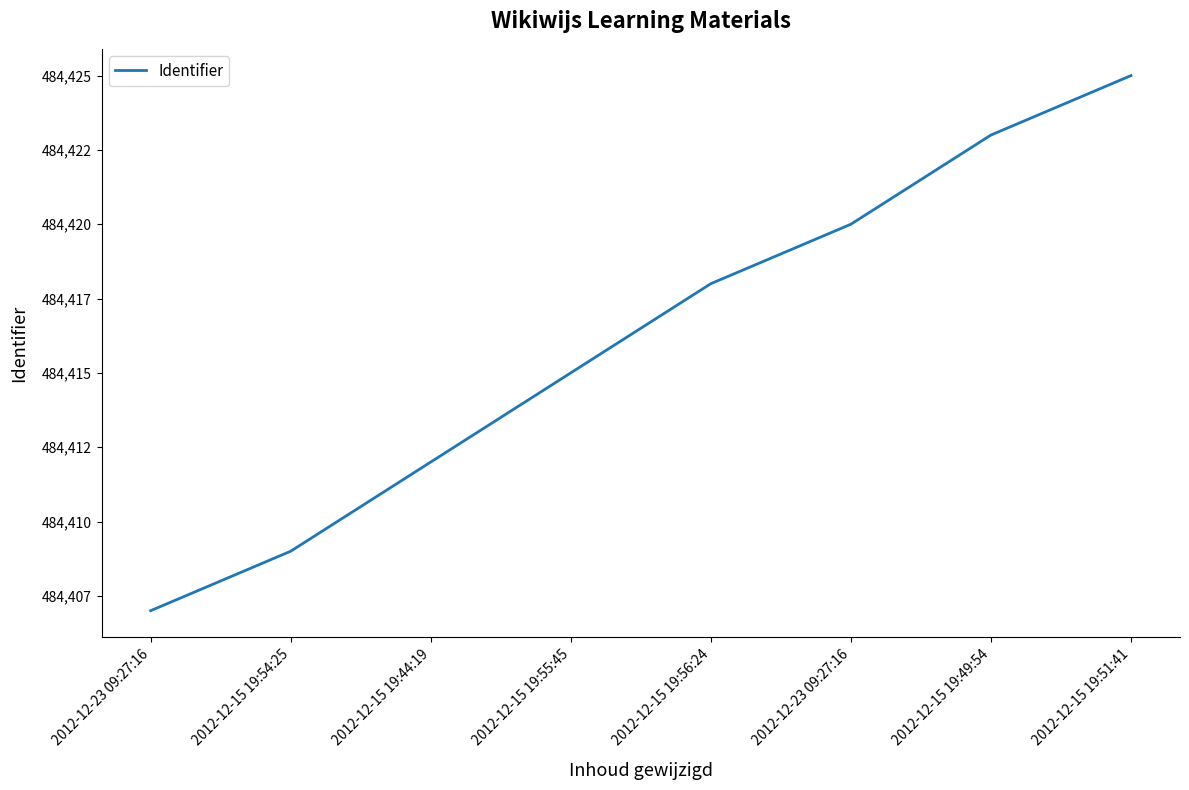

What value does the data have at 2012-12-23 09:27:16, to the nearest 5?

484405